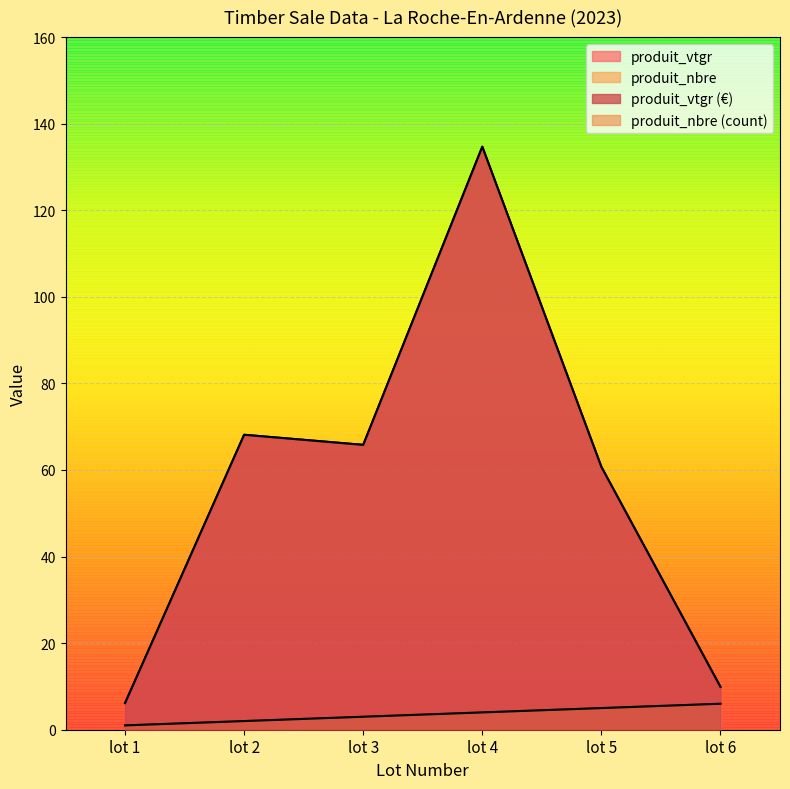

Does the chart display data point markers on the line(s)?

No